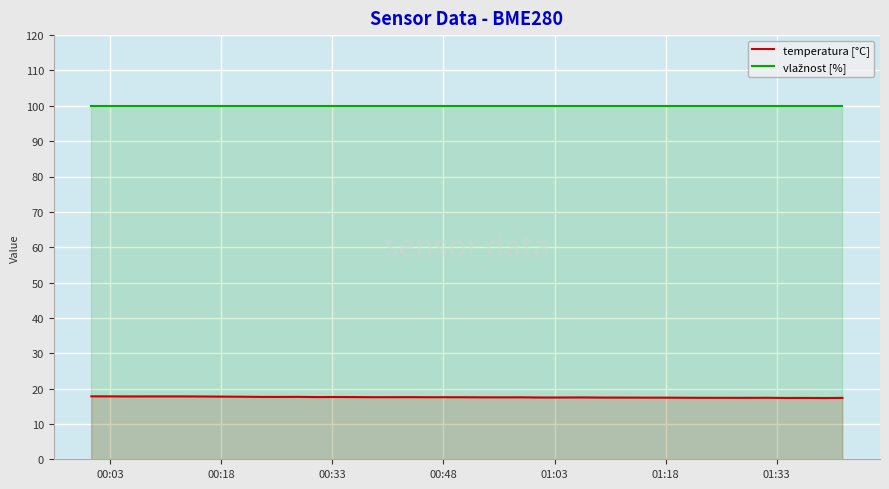

What is the highest value of the temperatura [°C] series?

17.8